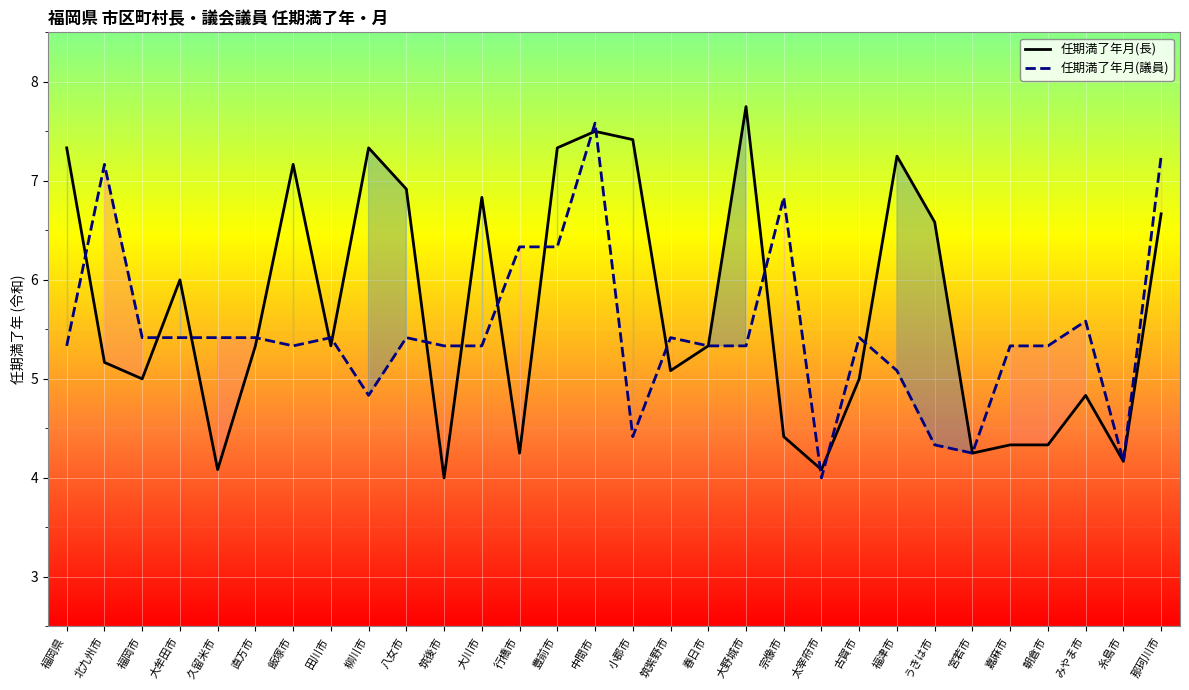

Which series changed the most between 直方市 and 柳川市?

任期満了年月(長)